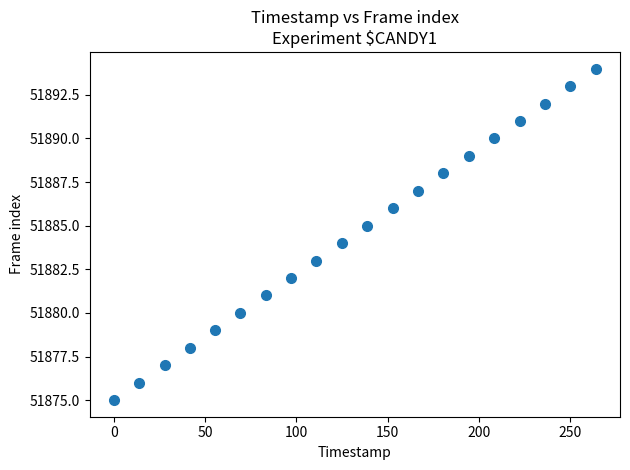

What is the range of Y values (max minus min)?

19